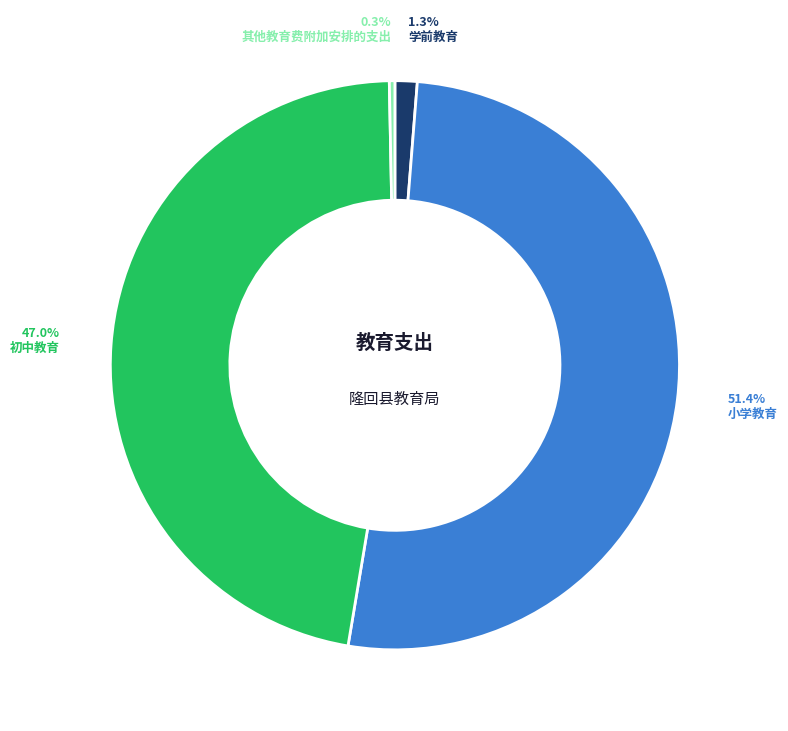

What is the smallest slice in the pie chart?

其他教育费附加安排的支出